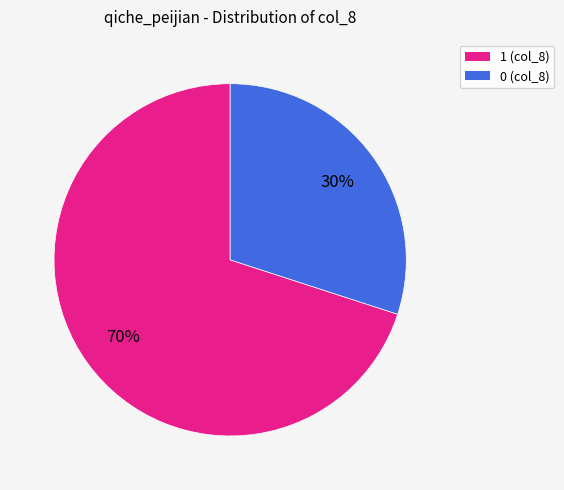

What is the largest slice in the pie chart?

1